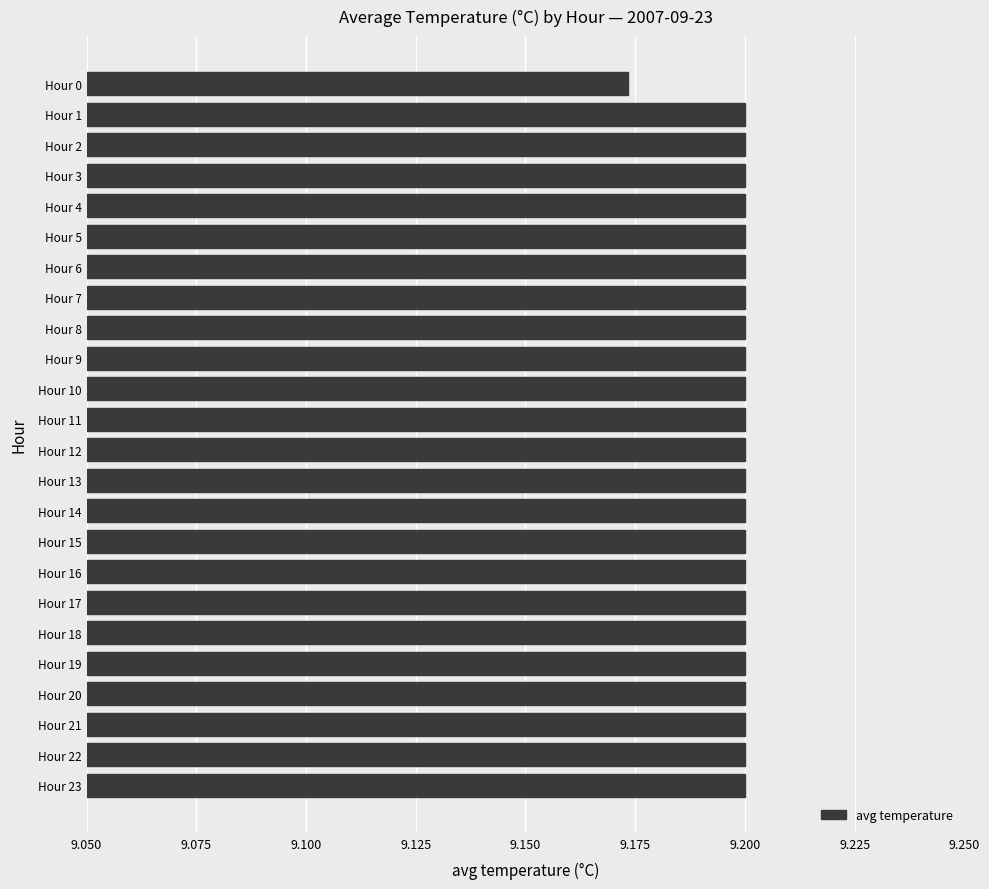

Which category has the lowest value across all series?

Hour 0